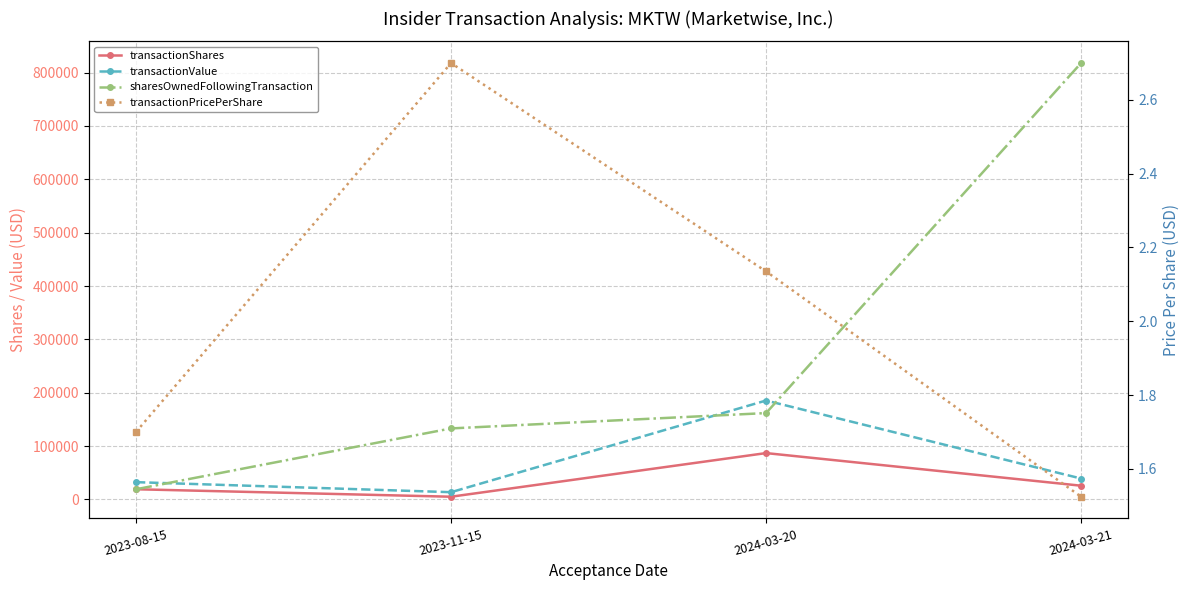

At which label is sharesOwnedFollowingTransaction closest to 418499?

2024-03-20